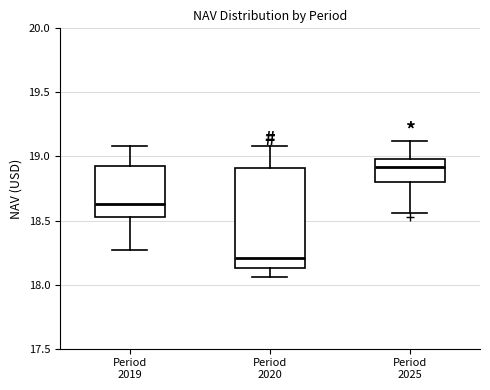

Where does the lower whisker of the box for Period 2020 end on the y-axis? The values are not printed on the chart, so give them approximately, as read against the axis.

18.05